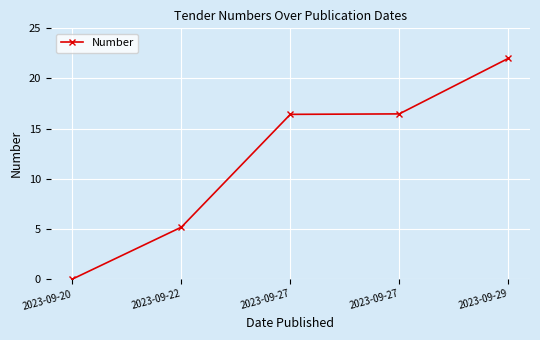

How many lines are shown in the chart?

1